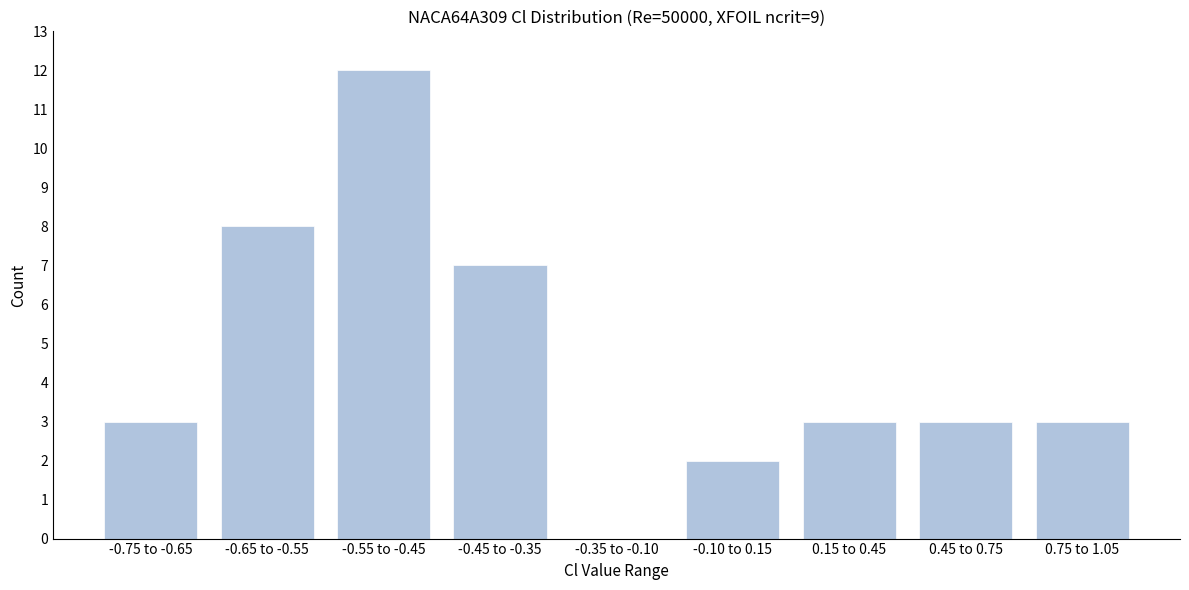

Reading left to right, list all the values displayed in this chart.

-0.75 to -0.65=3	-0.65 to -0.55=8	-0.55 to -0.45=12	-0.45 to -0.35=7	-0.35 to -0.10=0	-0.10 to 0.15=2	0.15 to 0.45=3	0.45 to 0.75=3	0.75 to 1.05=3